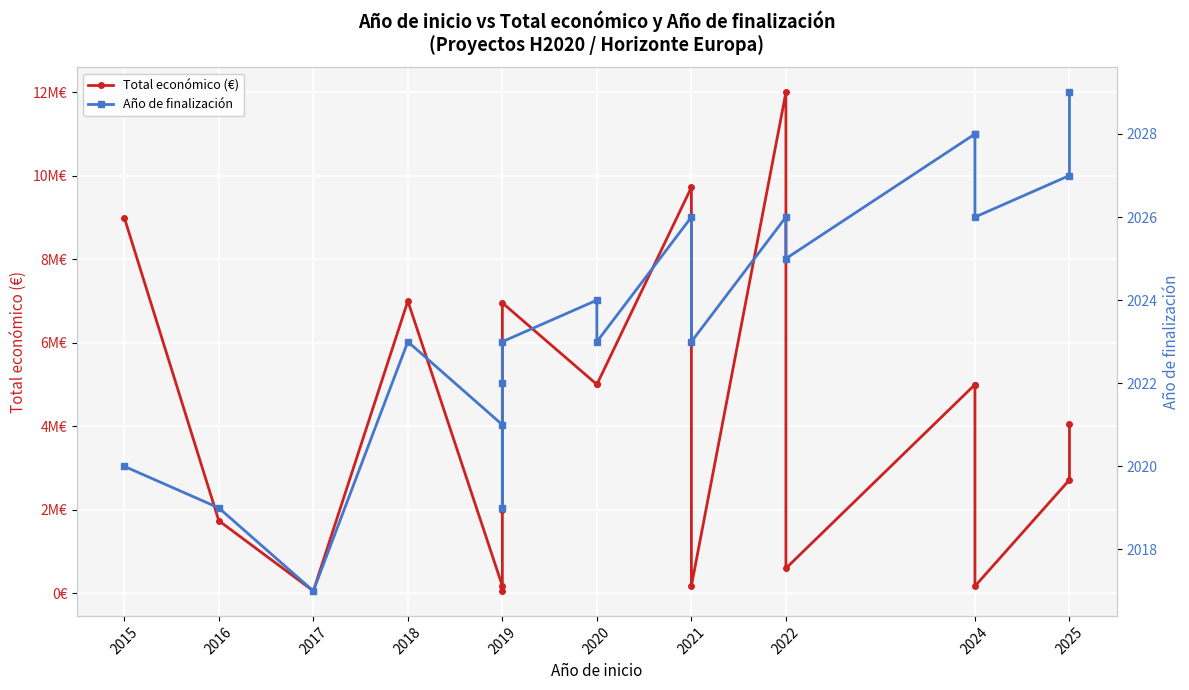

Count the number of data series in this chart.

2